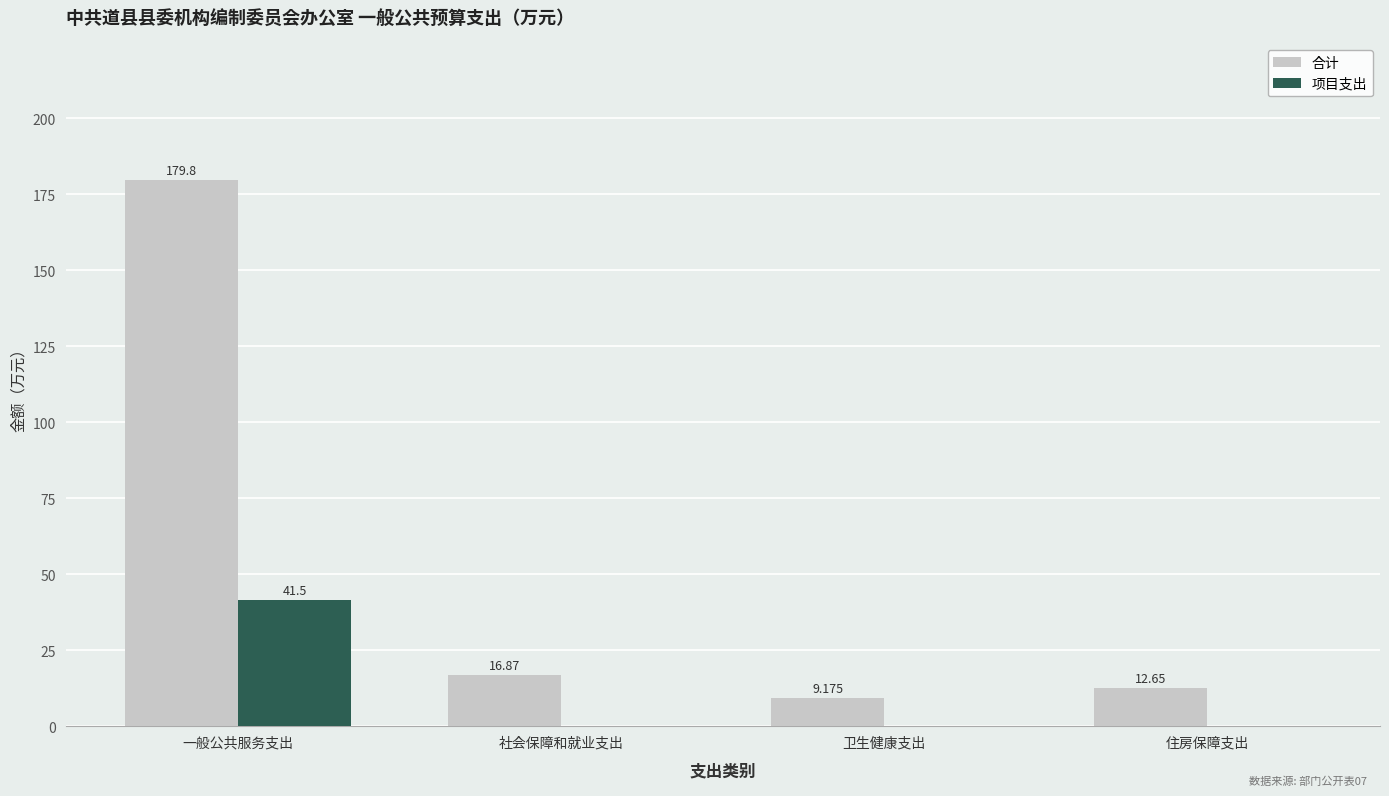

How many groups of bars are there?

4